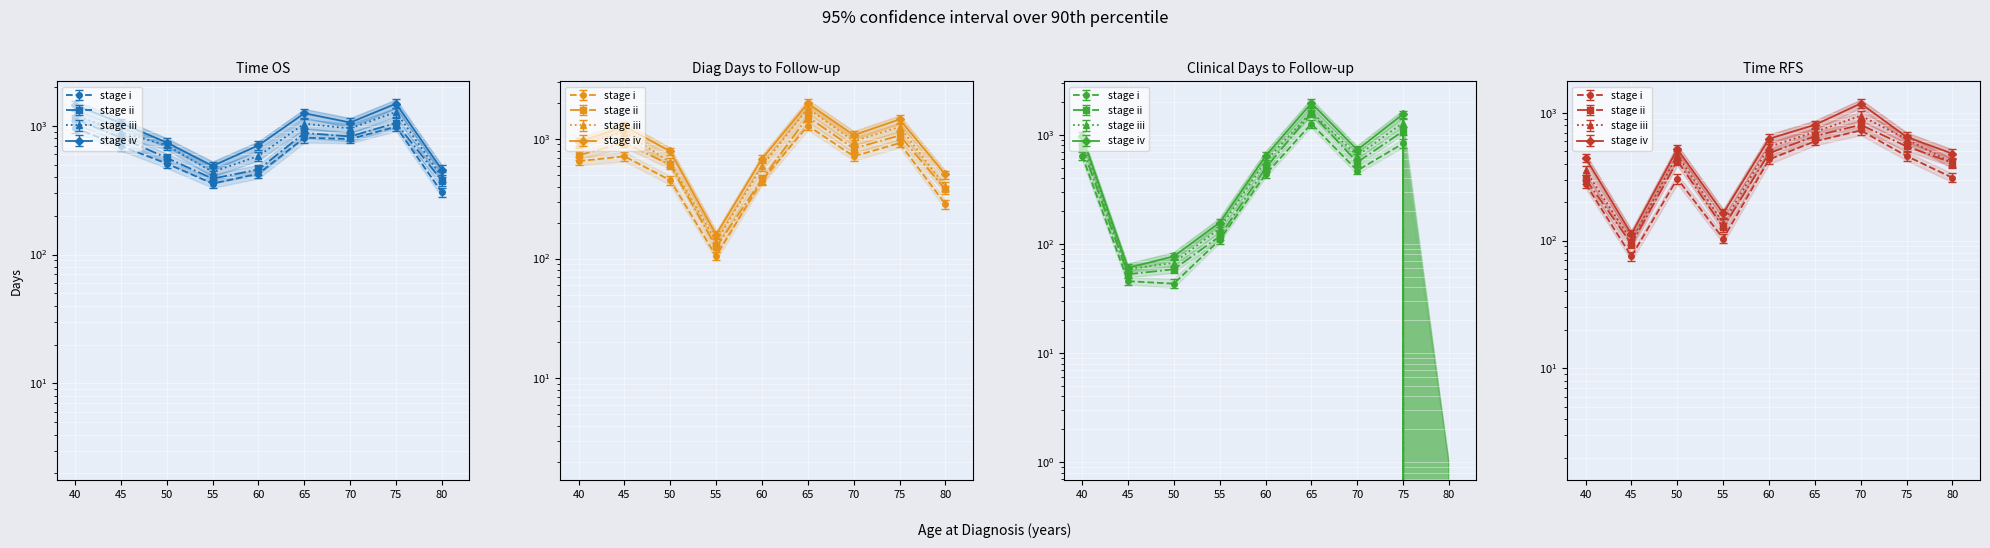

What is the difference between the highest and lowest values at 65?

1374.3